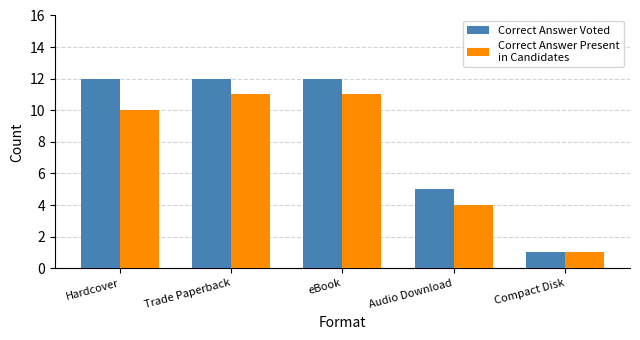

What is the total value across all series at Trade Paperback?

23